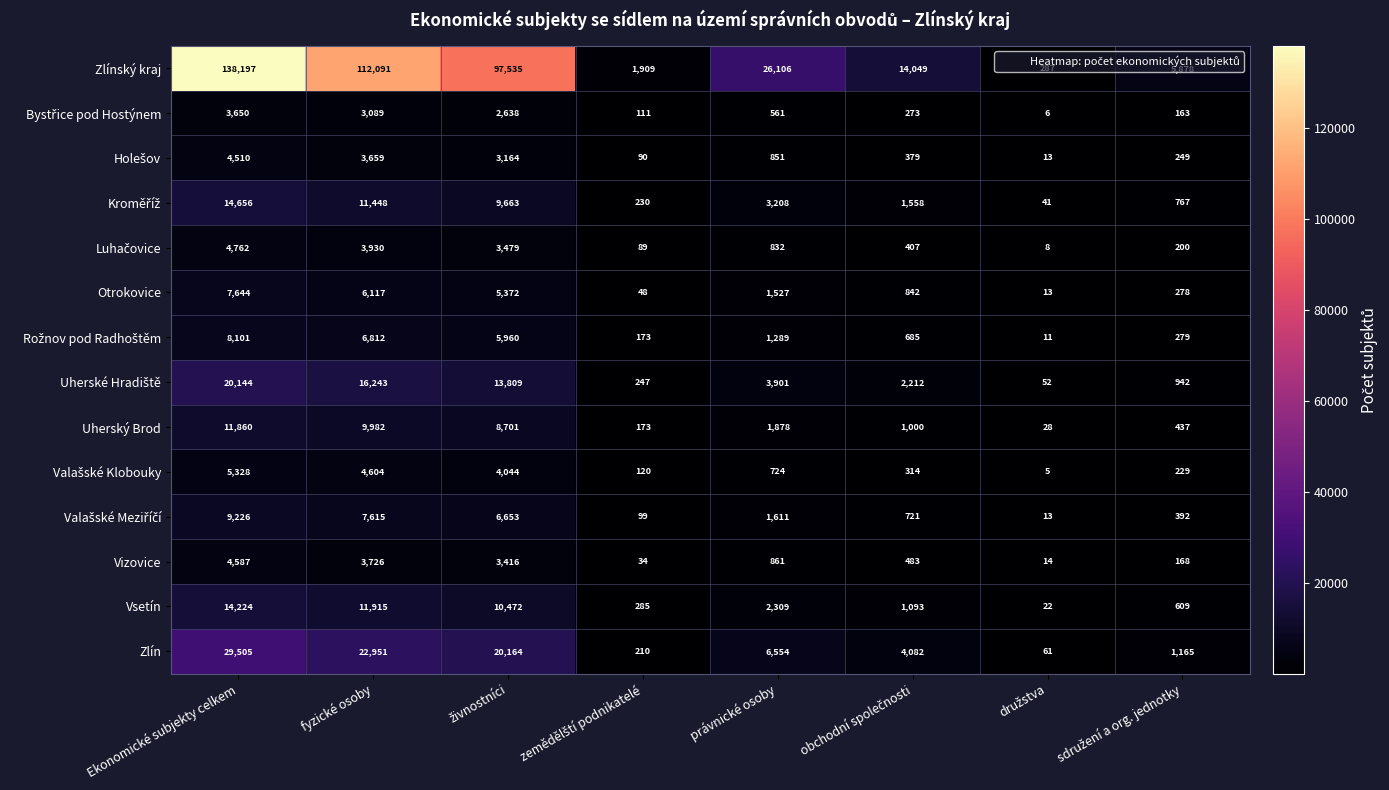

How many series are shown in this chart?

14